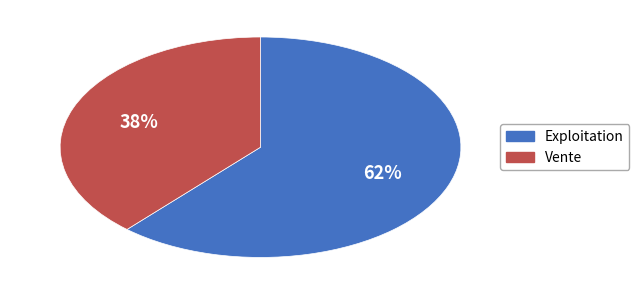

To the nearest percent, what is the average slice percentage?

50%